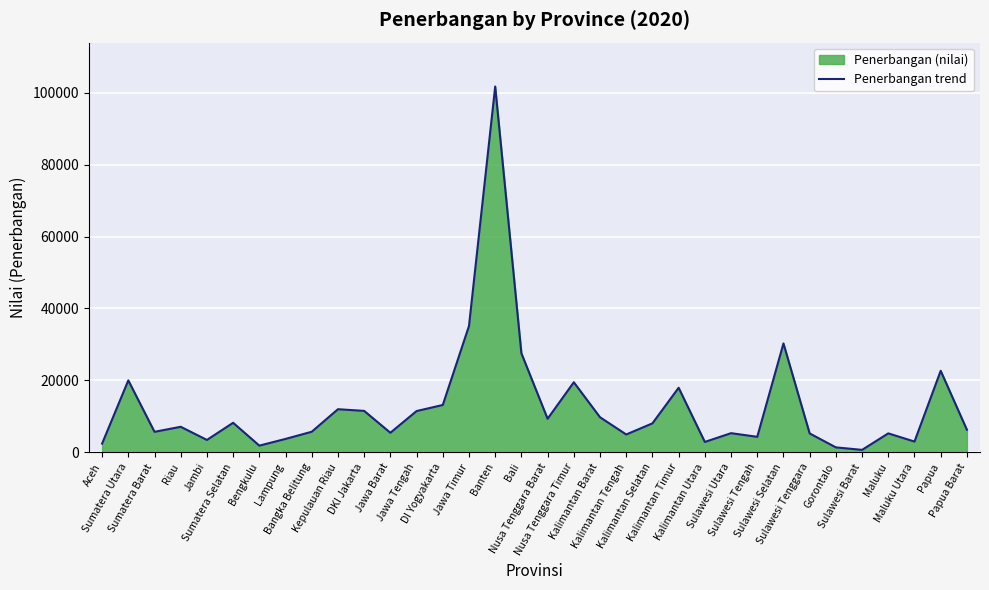

The value at Kalimantan Utara is 4534. True or false?

False